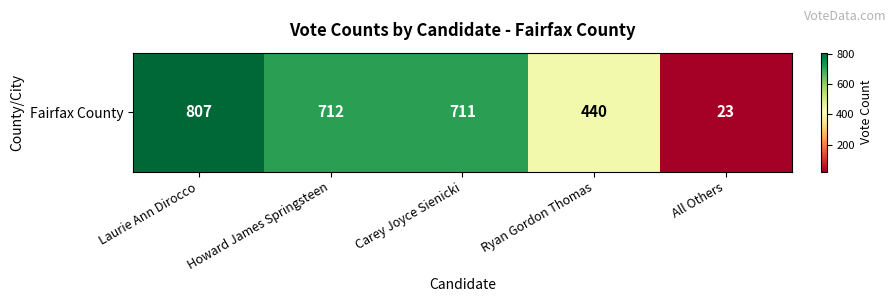

List the labels in order of value, smallest first.

All Others, Ryan Gordon Thomas, Carey Joyce Sienicki, Howard James Springsteen, Laurie Ann Dirocco